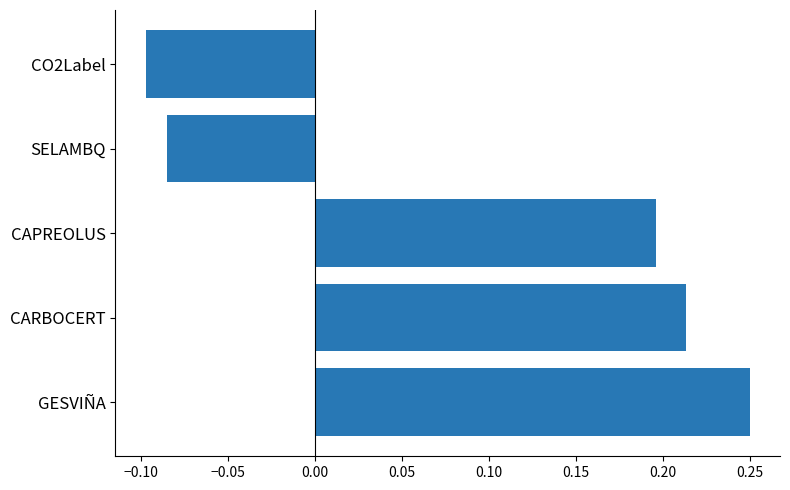

The chart shows a value of 0.1 at CARBOCERT. True or false?

False